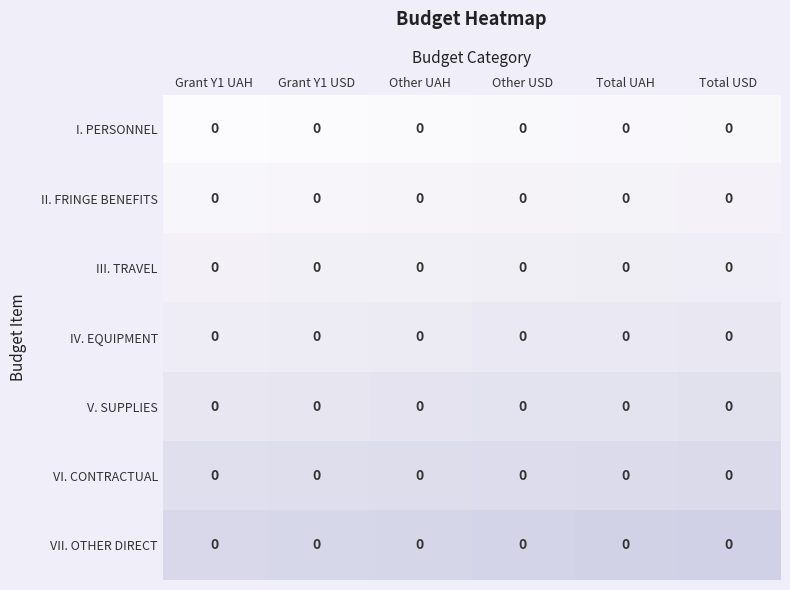

Which category has the lowest value across all series?

Grant Y1 UAH